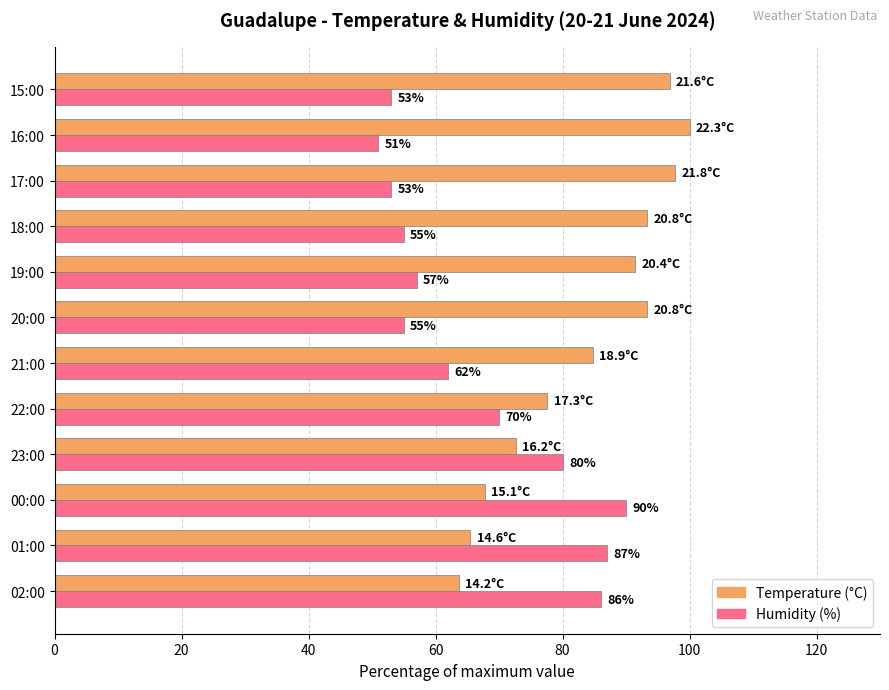

What are all the series names shown in the legend?

Temperature (°C), Humidity (%)